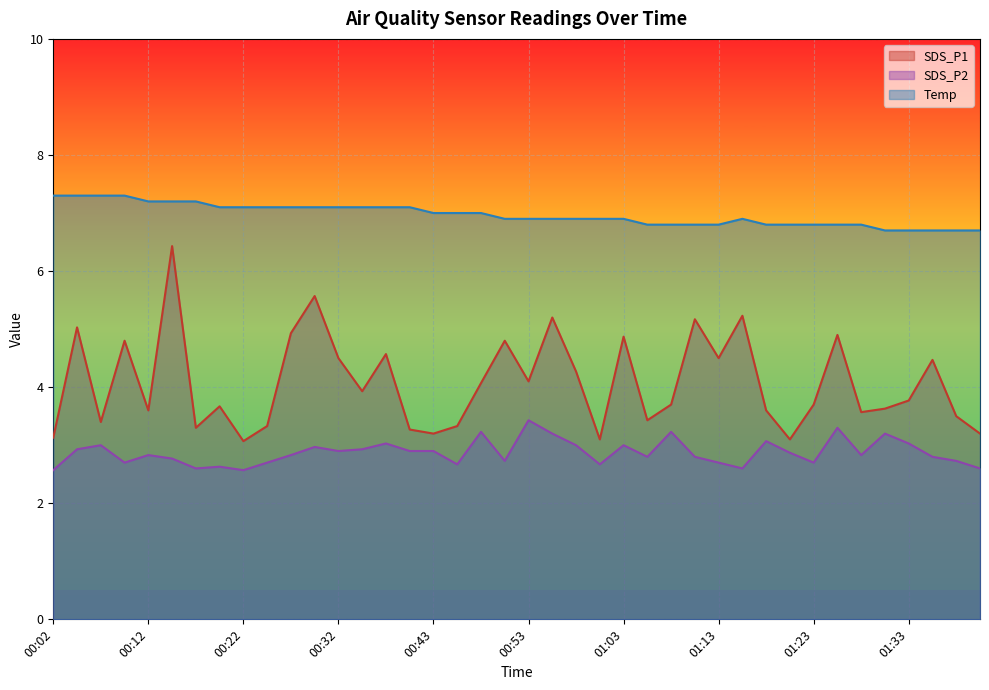

At 01:33, list the series in order from largest to smallest.

Temp, SDS_P1, SDS_P2